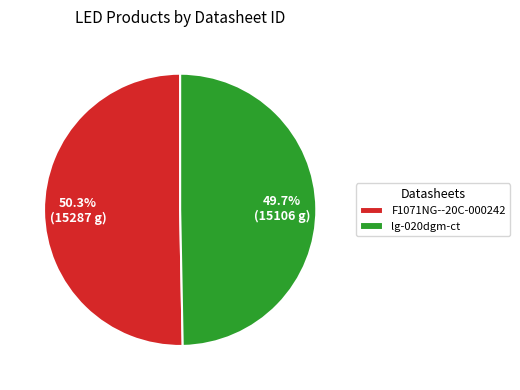

To the nearest percent, what is the average slice percentage?

50%